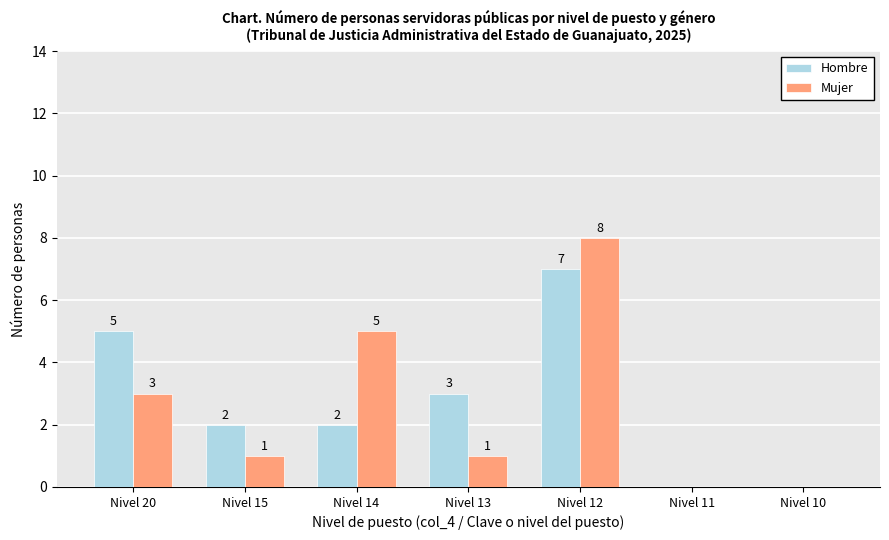

What is the average value of the Hombre series?

3